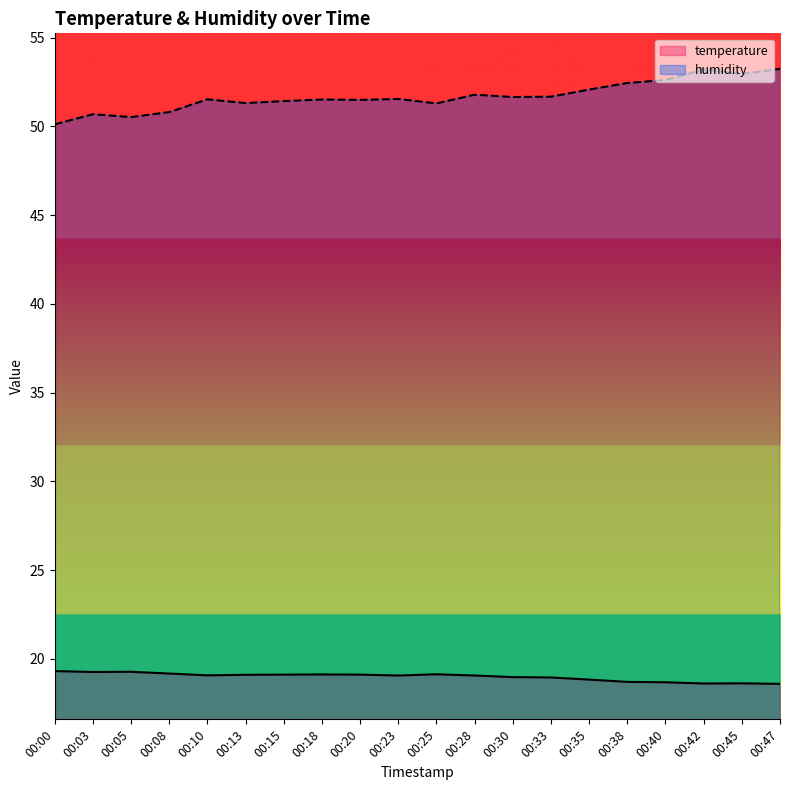

How many series are shown in this chart?

2